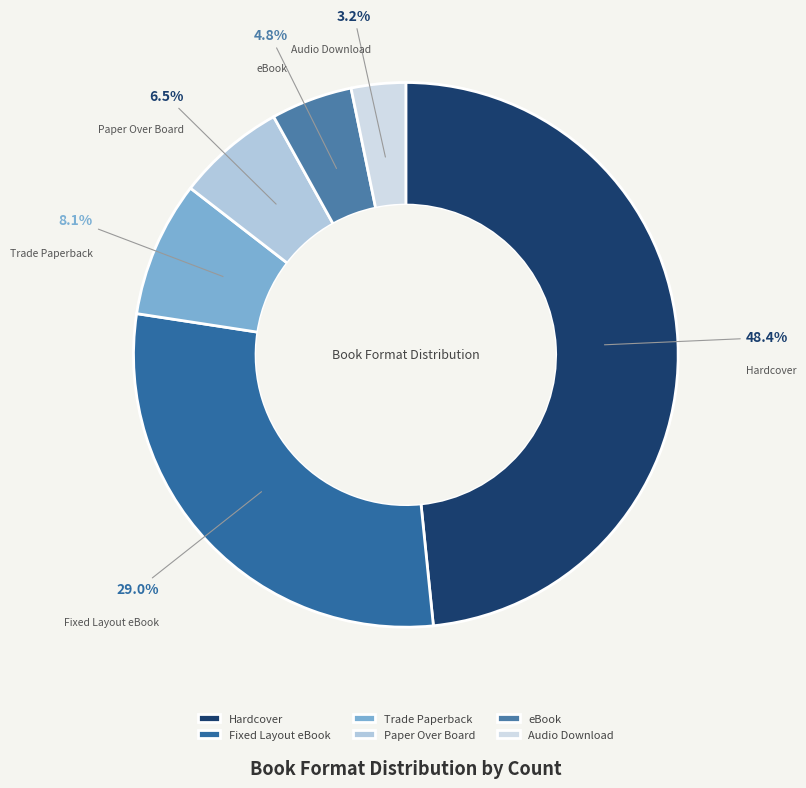

Combined, do Trade Paperback and eBook account for over 50%?

No